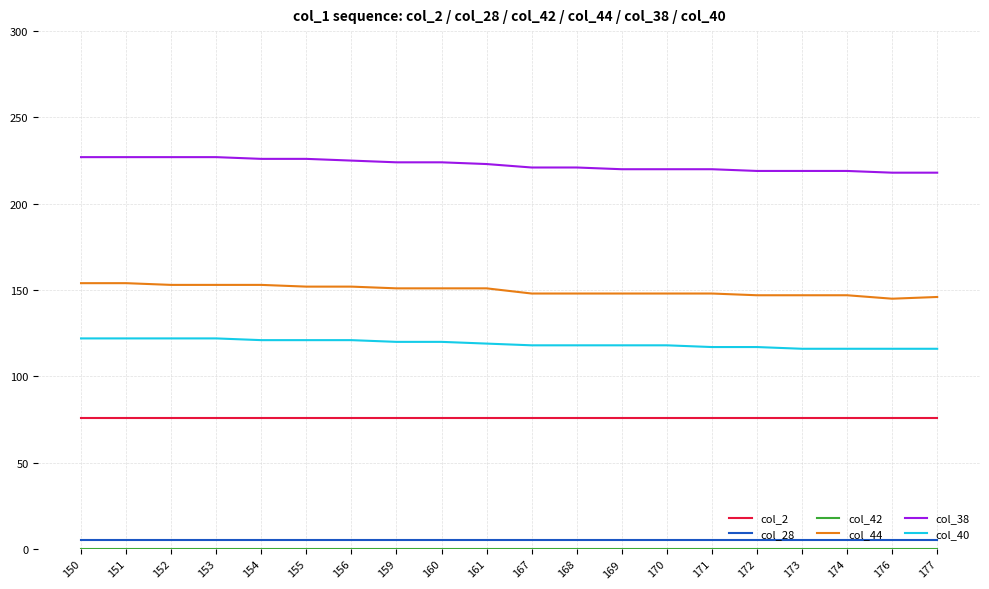

Read the col_28 value at 170.

5